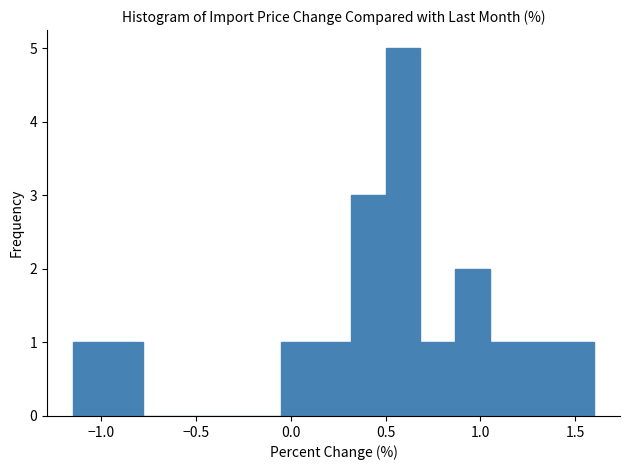

Read against the x-axis, roughly where is the centre of the tallest bar?

0.60